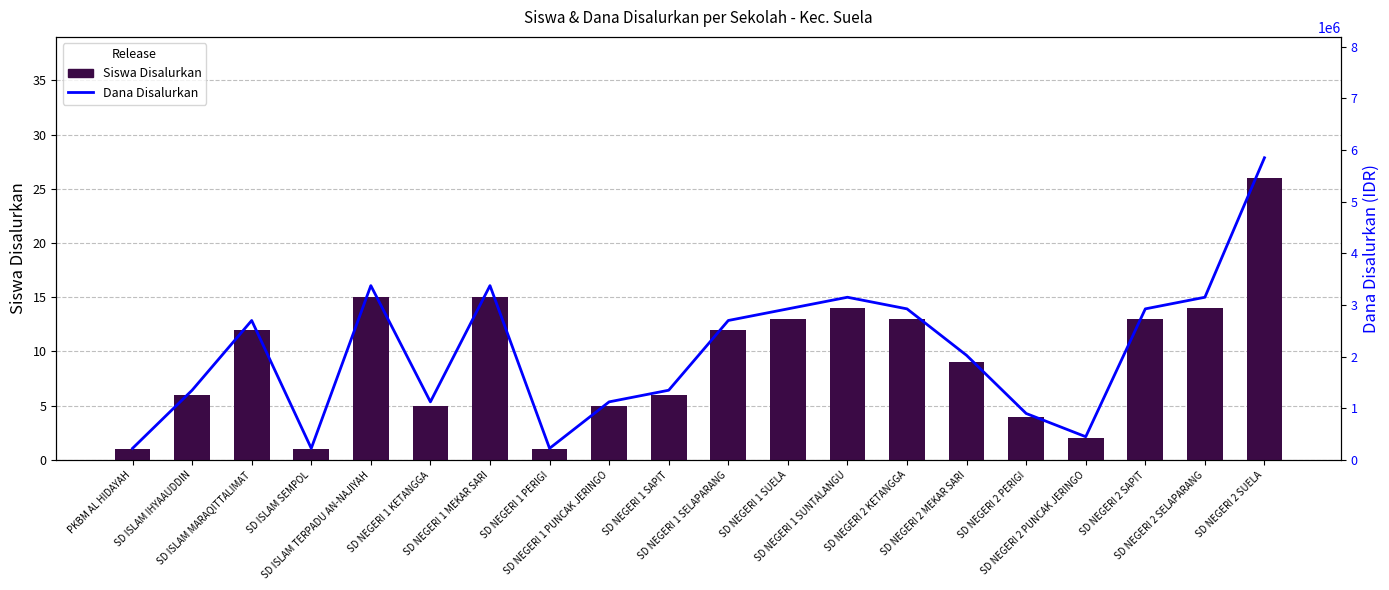

What is the difference between the maximum and second lowest values in the Dana Disalurkan series?

5625000